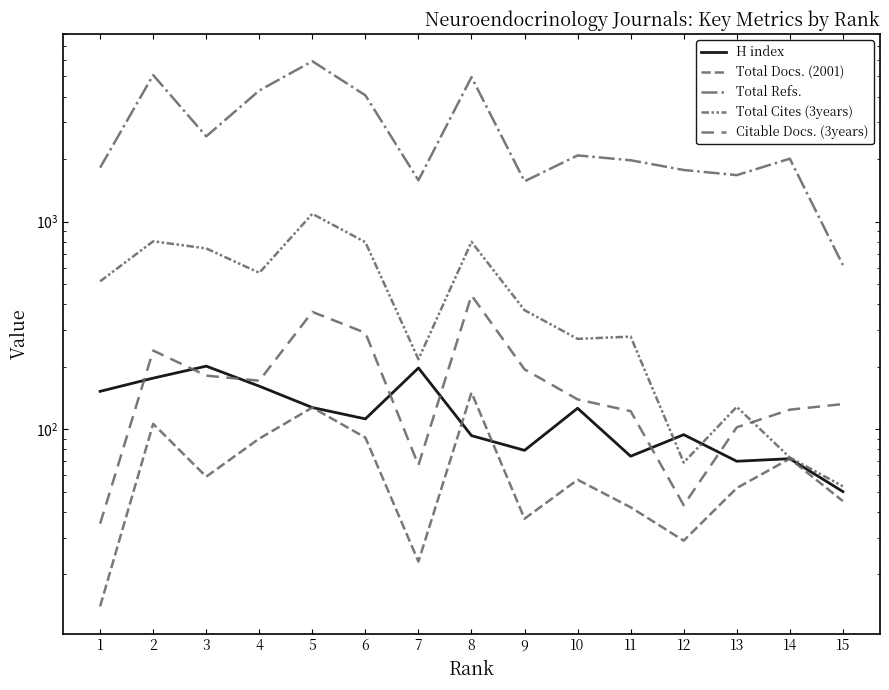

Does the chart have visible grid lines?

No